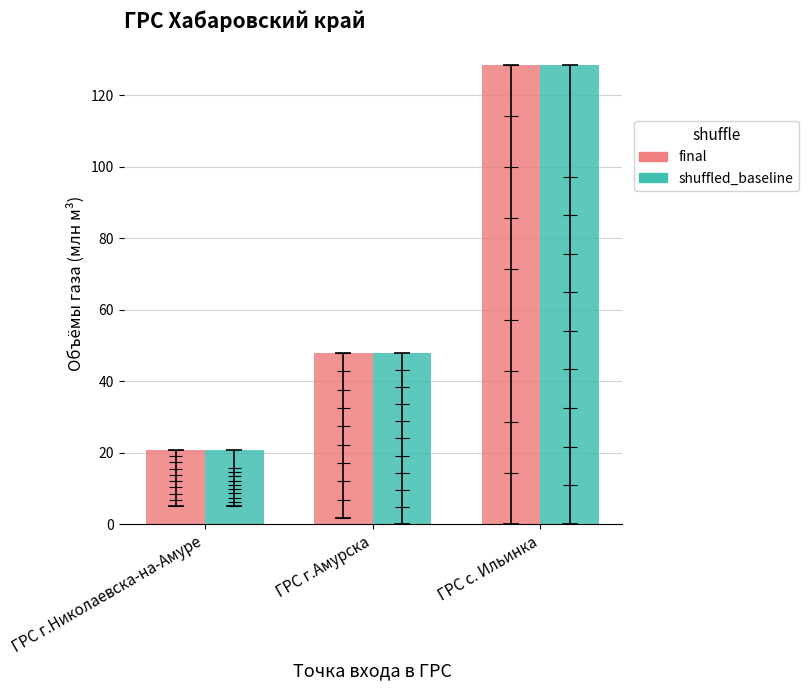

What is the value of the Объём удовлетворён (shuffled_baseline) bar at the 2nd from the left?

48.0